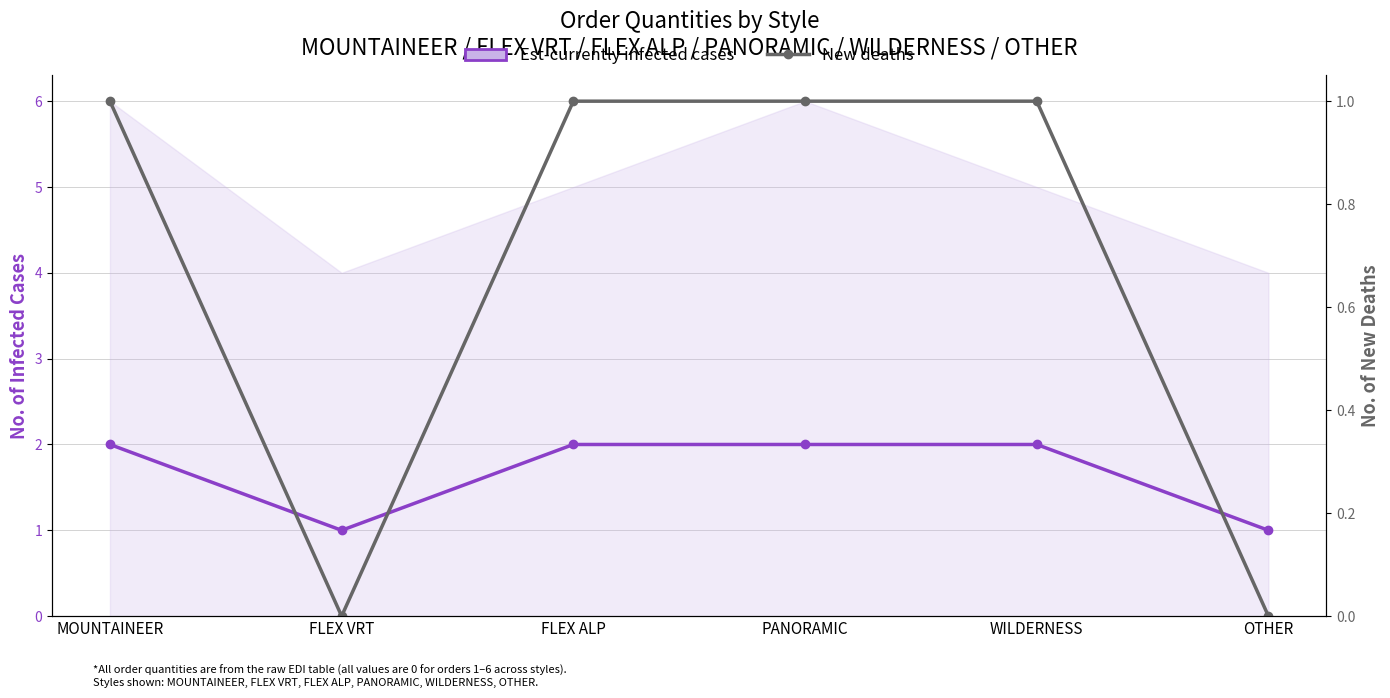

List the labels in order of value, largest first.

MOUNTAINEER, FLEX ALP, PANORAMIC, WILDERNESS, FLEX VRT, OTHER